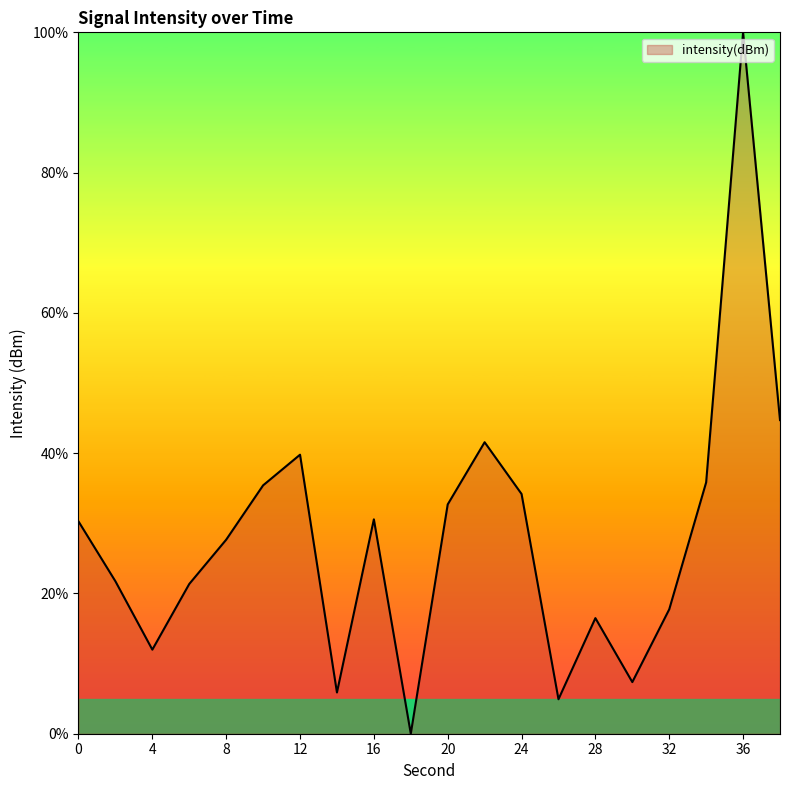

How many series are shown in this chart?

1